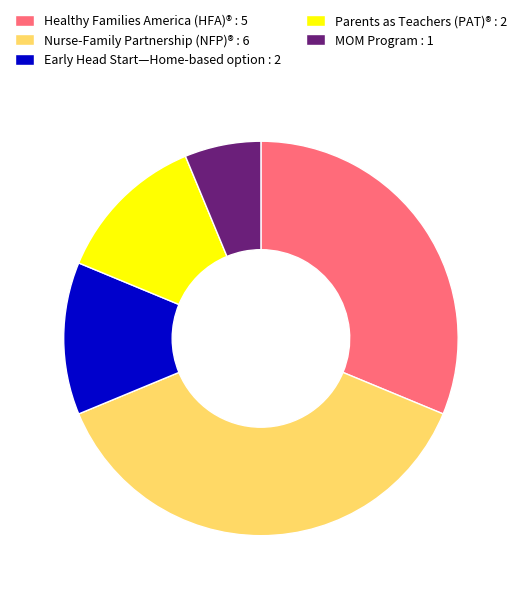

Does Nurse-Family Partnership (NFP)® : 6 represent more than half of the total?

No